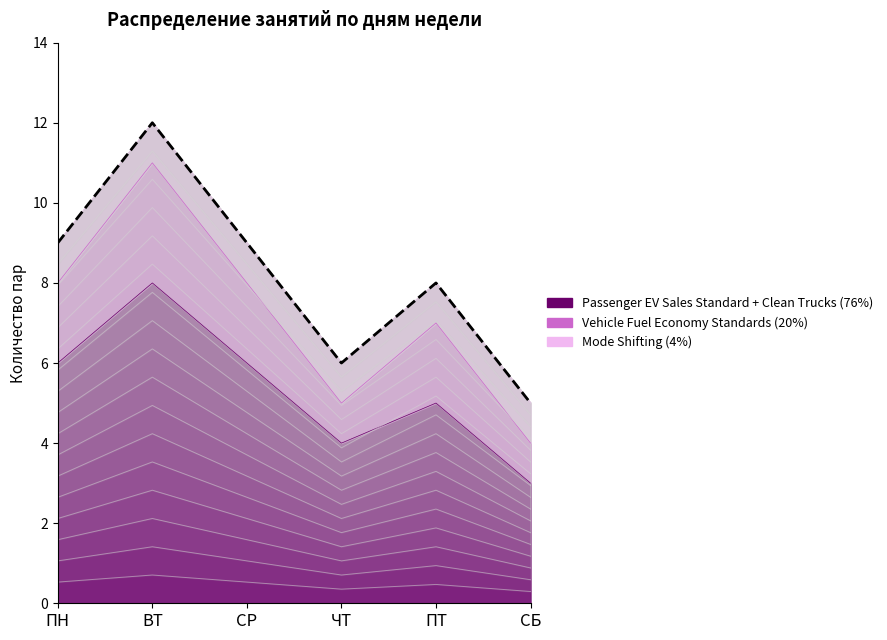

At how many categories does at least one series exceed 5?

3